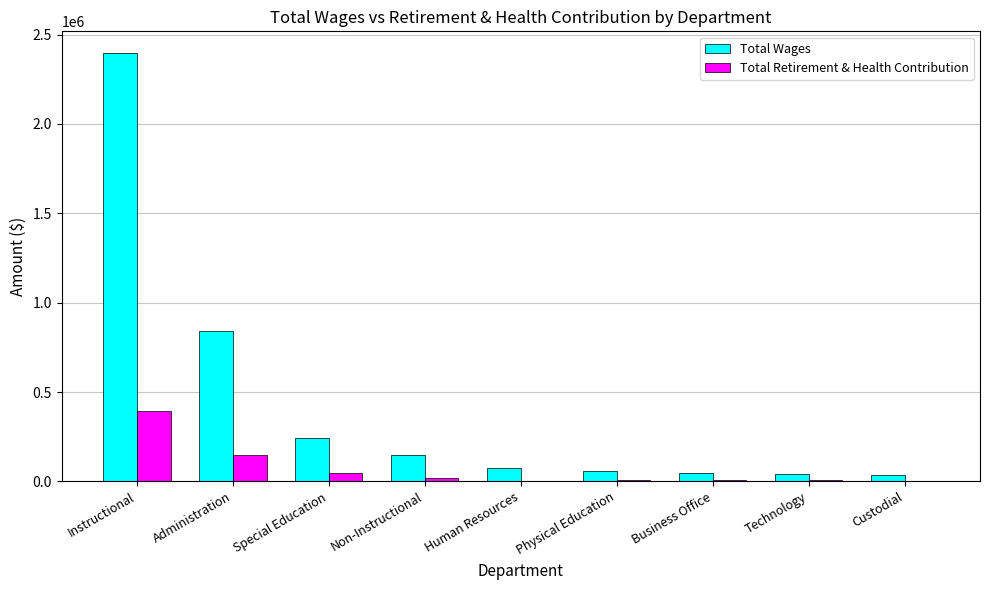

The Total Retirement & Health Contribution series shows 395133 at Instructional. True or false?

True